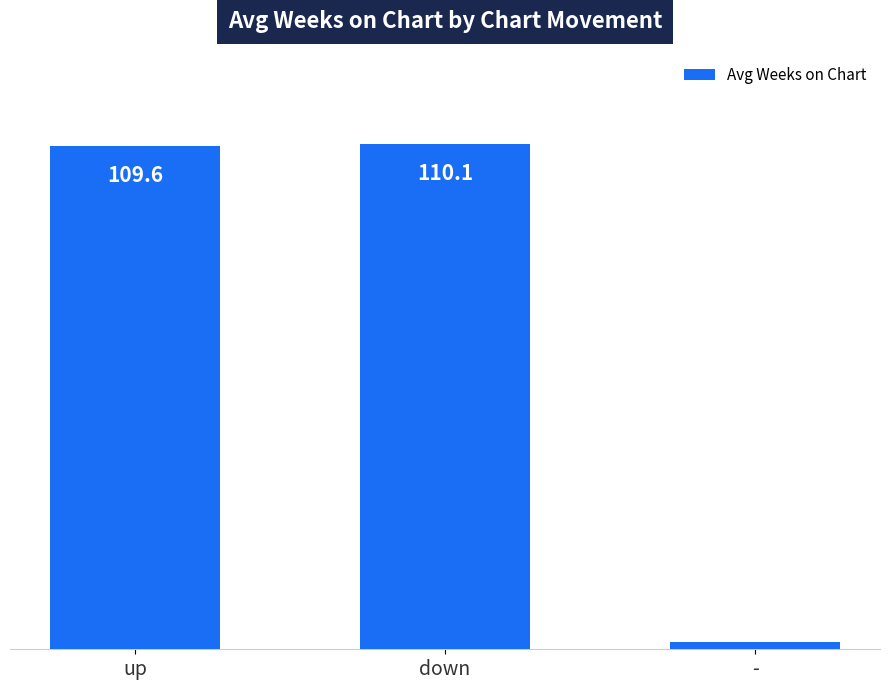

Rank the categories by value from lowest to highest.

-, up, down